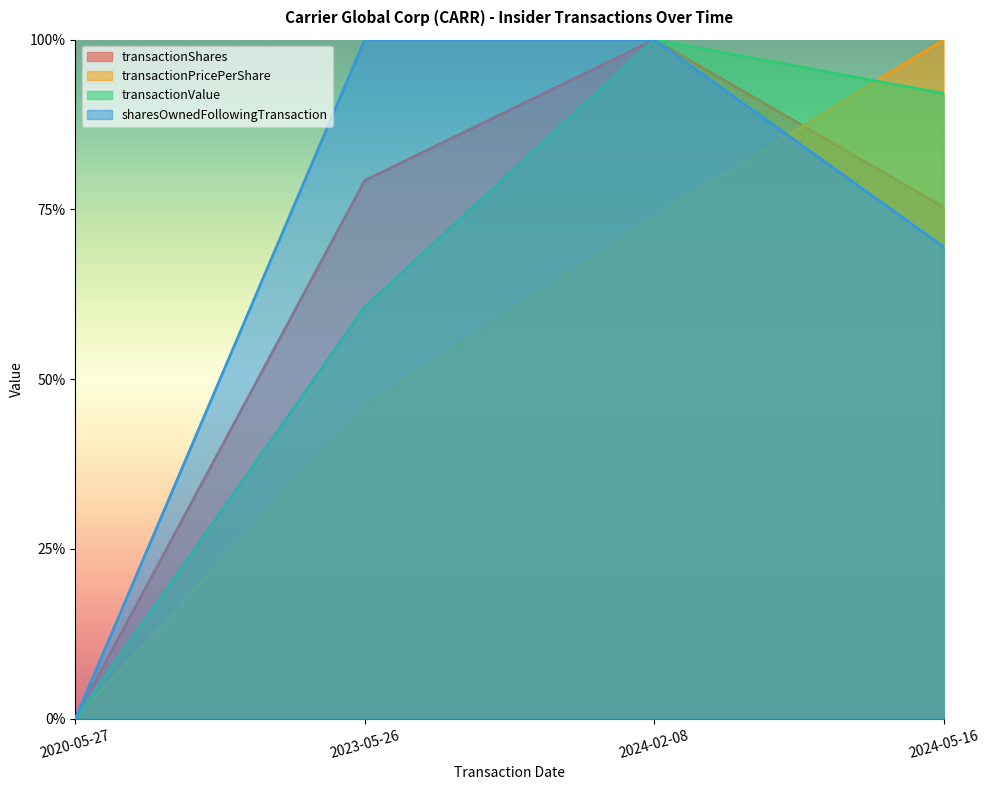

Count the number of data series in this chart.

4